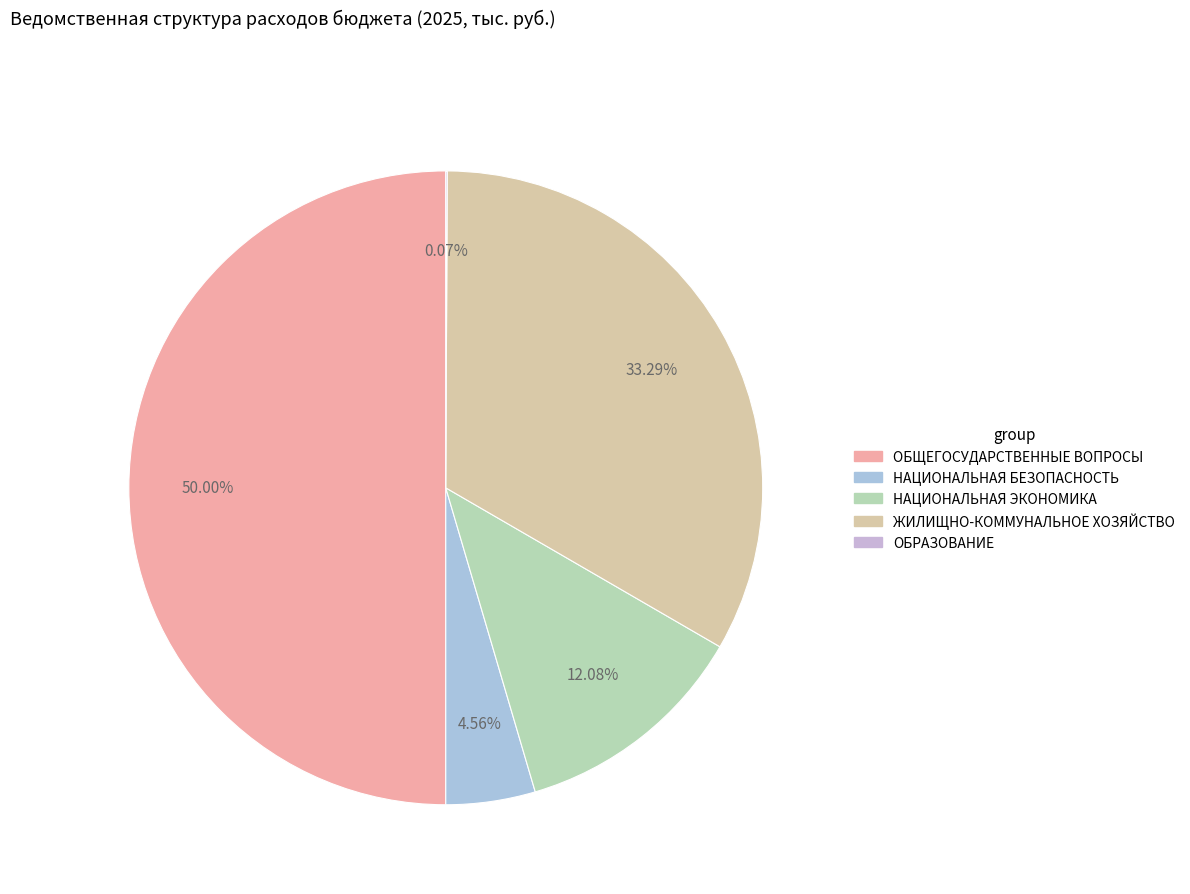

True or false: ЖИЛИЩНО-КОММУНАЛЬНОЕ ХОЗЯЙСТВО accounts for 33% of the total.

True